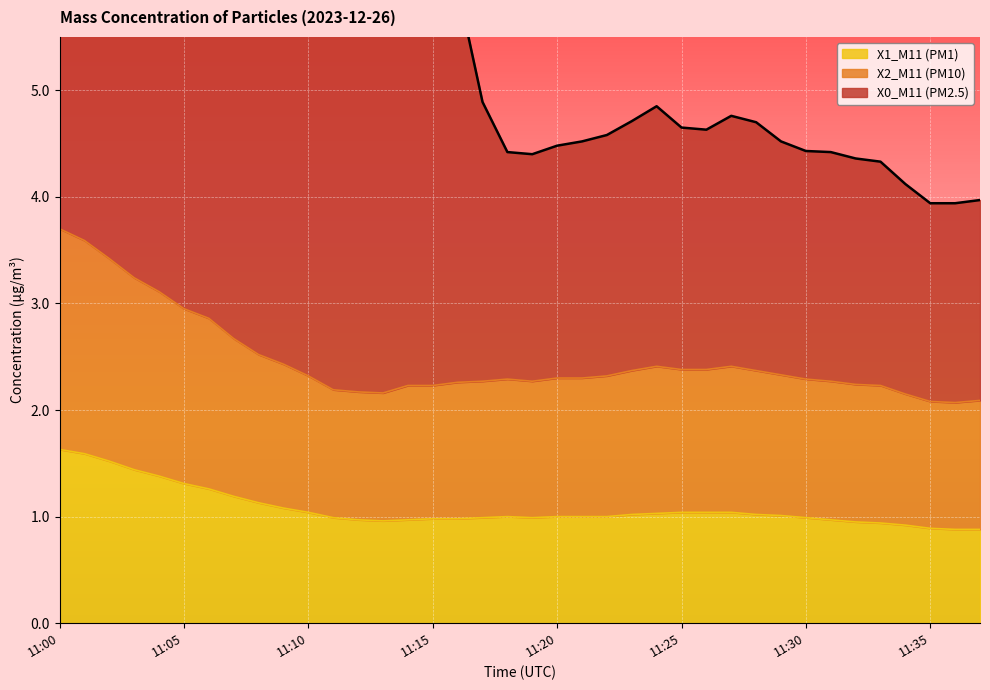

At which label does X2_M11 (PM10) reach its peak?

11:00